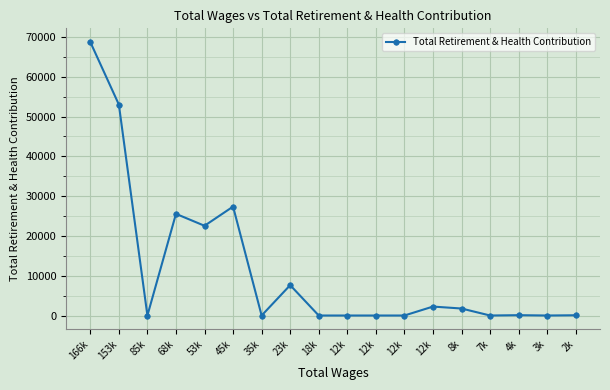

How many lines are shown in the chart?

1